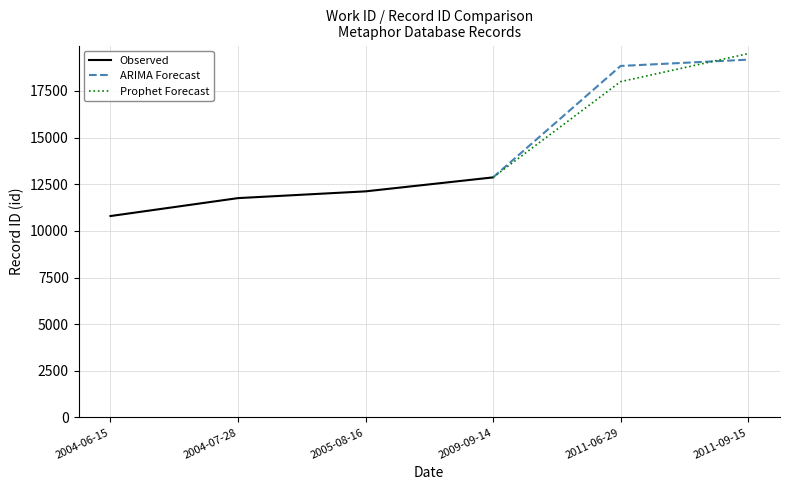

Where does the Prophet Forecast series first go above 12868?

2011-06-29